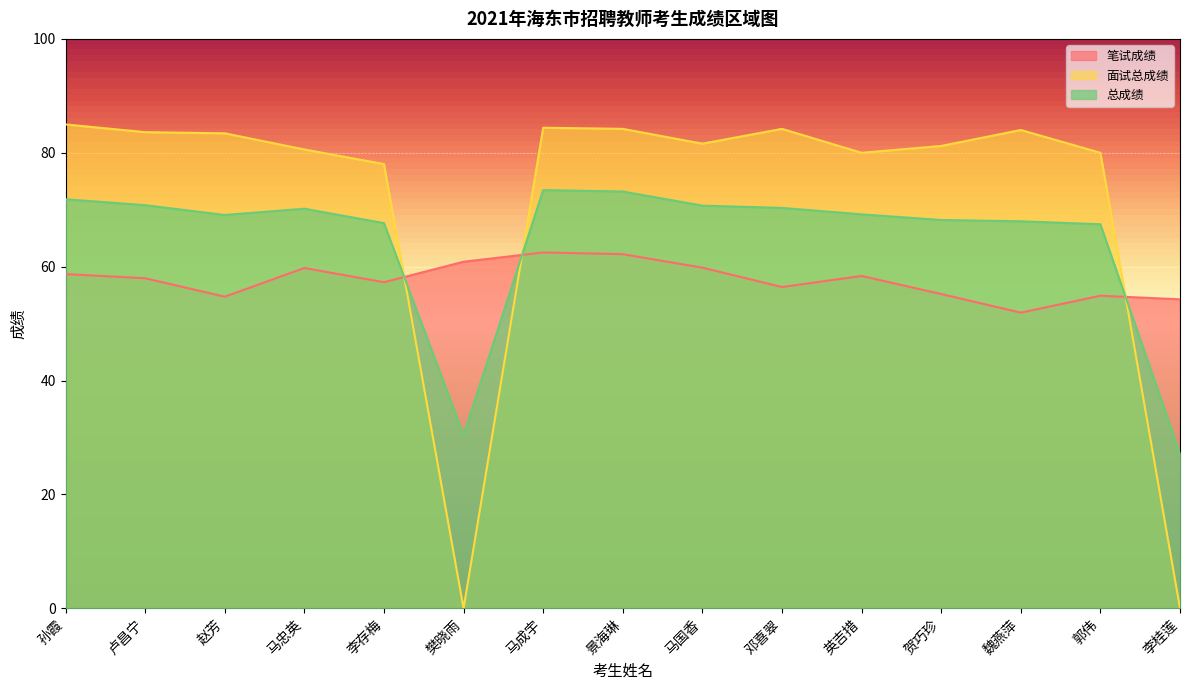

What is the sum of the 笔试成绩 values at 樊晓雨 and 赵芳?

115.6